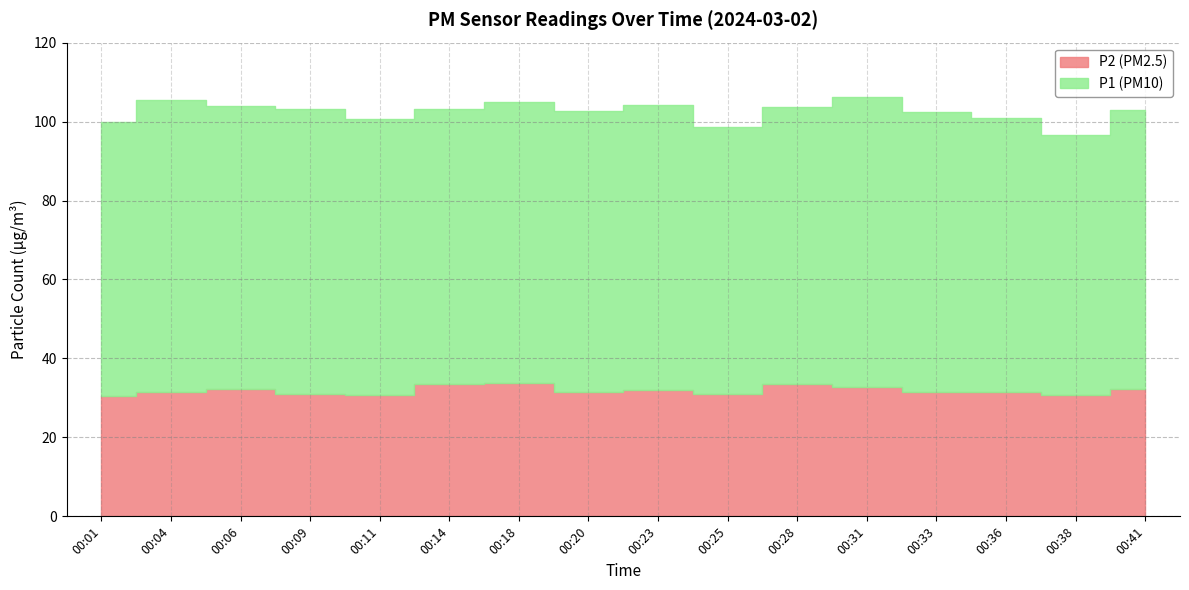

Which series has the largest total across all categories?

P1